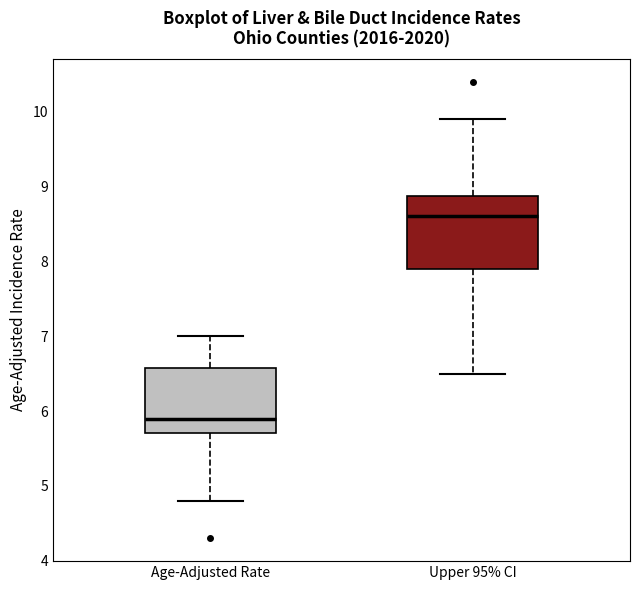

Where does the lower whisker of the box for Age-Adjusted Rate end on the y-axis? The values are not printed on the chart, so give them approximately, as read against the axis.

4.8